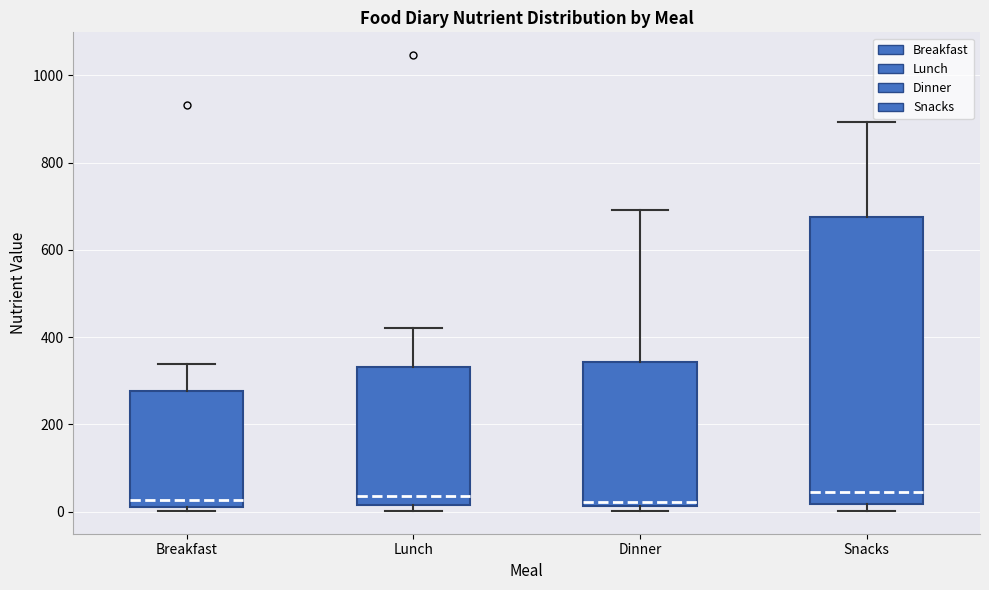

Reading left to right, transcribe this box plot: for each box, give where its median line is, the range the box spans, and where its two whiskers end, as read against the y-axis. The values are not printed on the chart, so give them approximately, as read against the axis.

Breakfast: median 20 (just above the box's lower edge), box 20 to 280, whiskers 0 to 340
Lunch: median 40, box 20 to 340, whiskers 0 to 420
Dinner: median 20 (just above the box's lower edge), box 20 to 340, whiskers 0 to 700
Snacks: median 40, box 20 to 680, whiskers 0 to 900